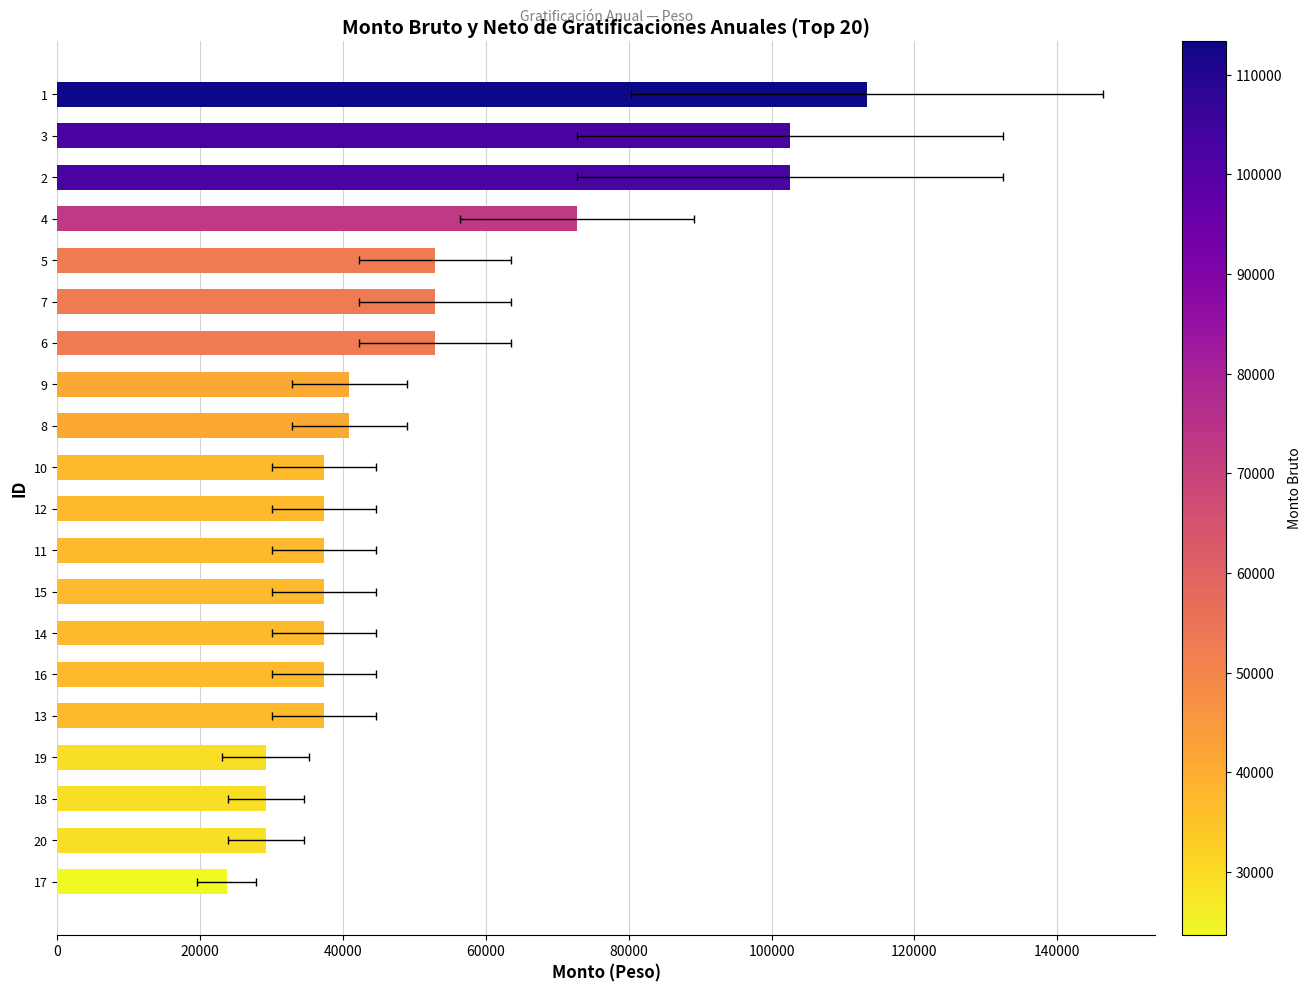

The chart shows a value of 59993.3 at 8. True or false?

False